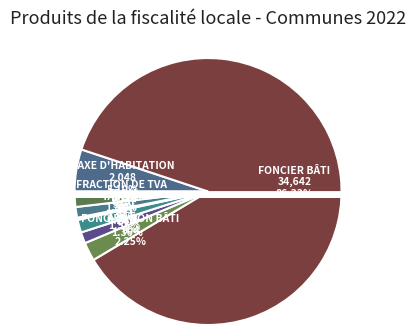

What is the largest slice in the pie chart?

Foncier bâti